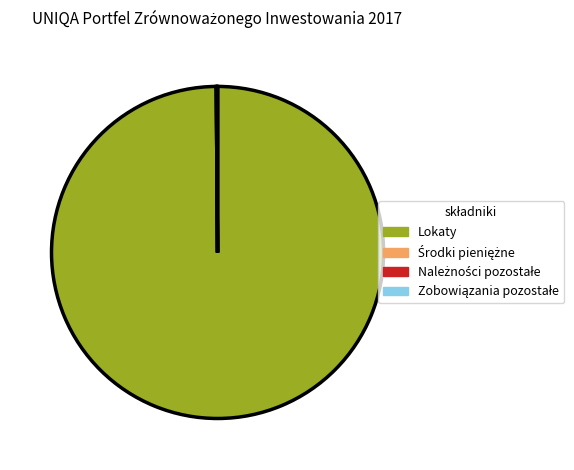

Is there a majority slice in this chart?

Yes